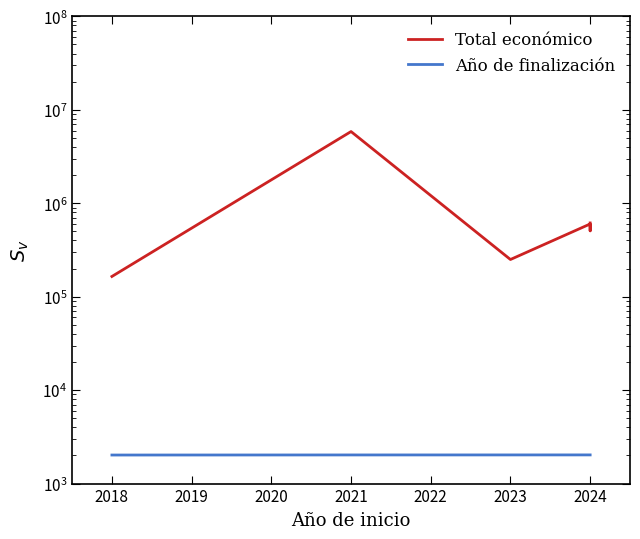

True or false: Total económico and Año de finalización intersect in this chart.

False